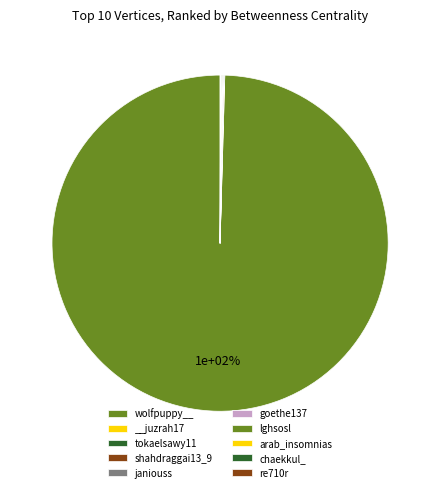

How many slices are in this pie chart?

10